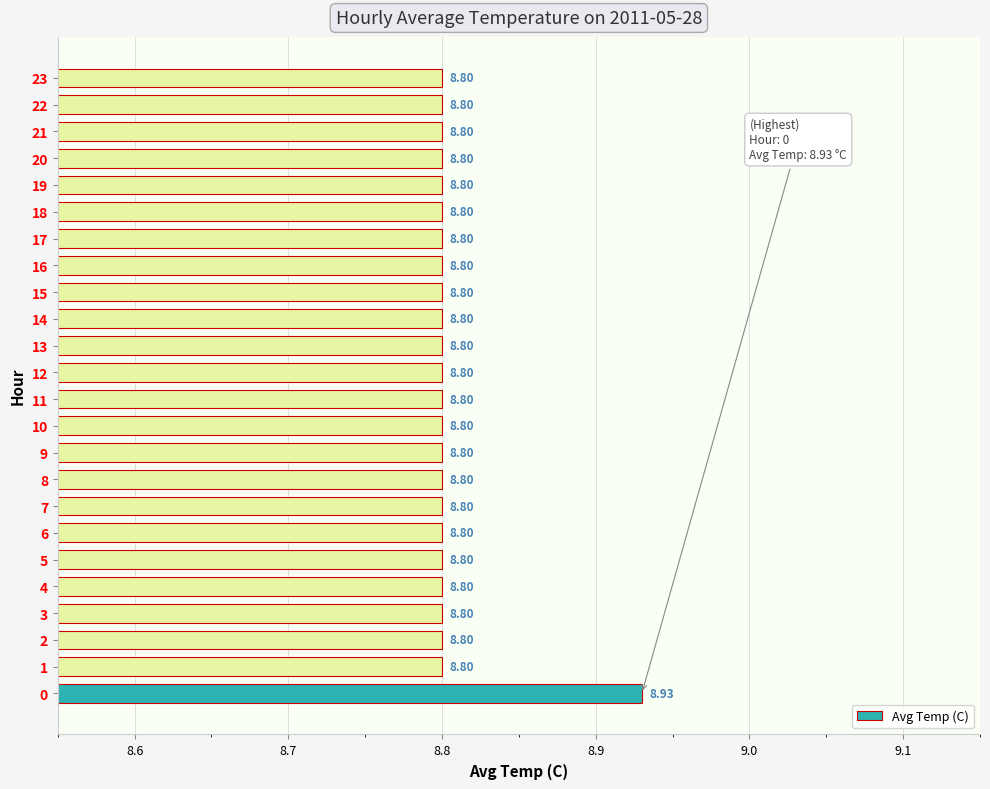

What is the ratio of the value at 1 to the value at 3?

1.0